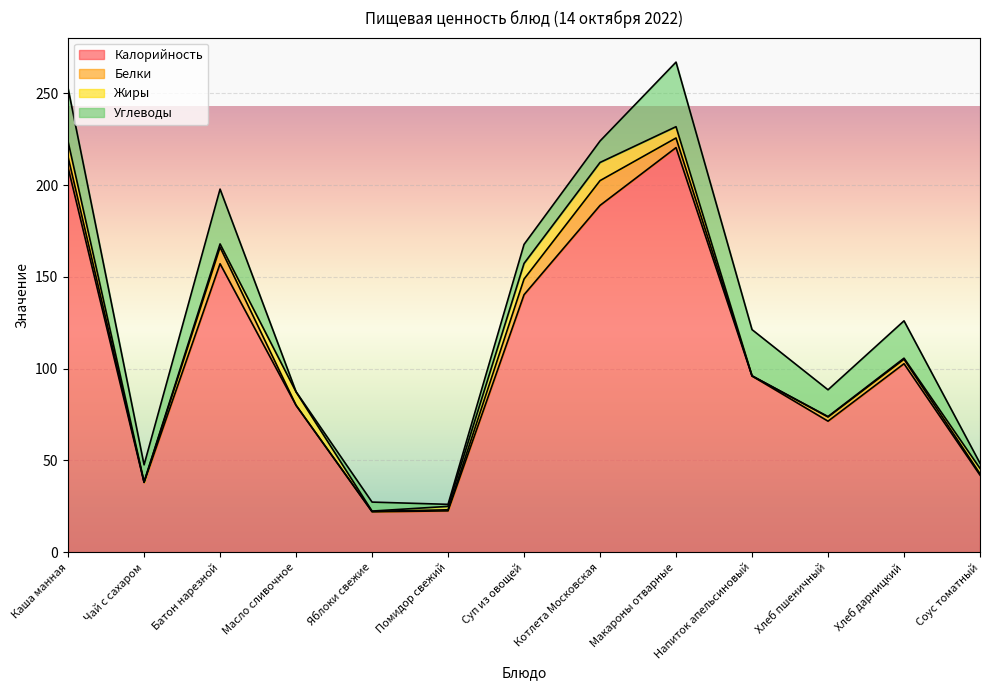

How many data points in Калорийность are above 96?

6